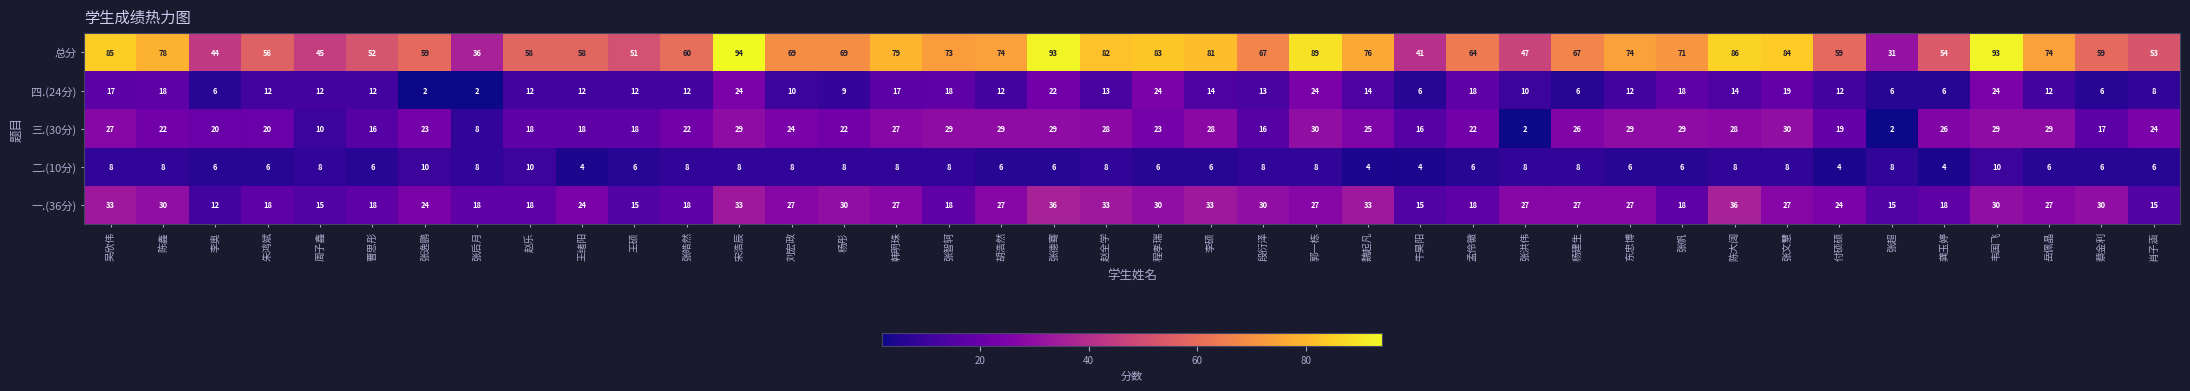

What is the lowest value of the 一.(36分) series?

12